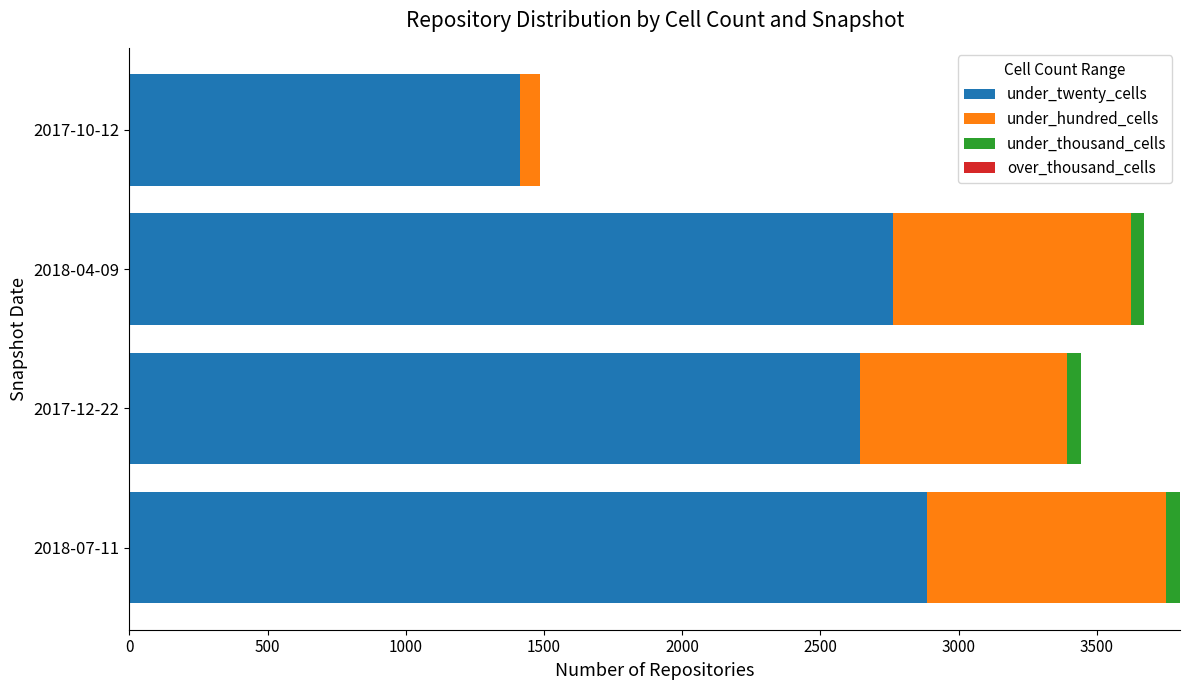

Which category has the highest value in the under_twenty_cells series?

2018-07-11